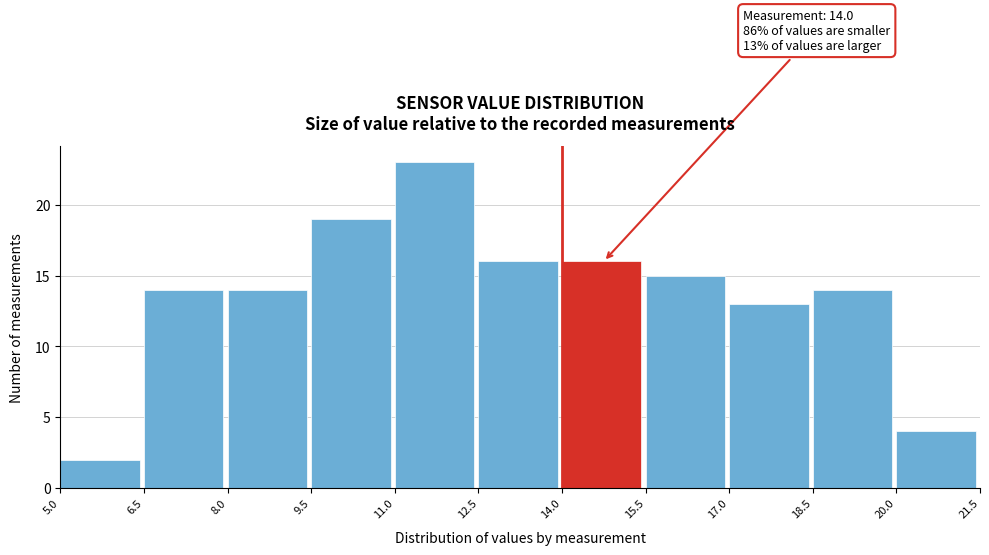

Which range on the x-axis has the tallest bar?

11.0 to 12.5